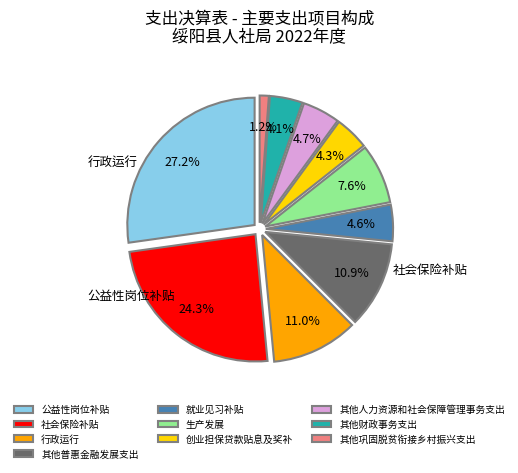

Which has a higher value, 公益性岗位补贴 or 其他人力资源和社会保障管理事务支出?

公益性岗位补贴